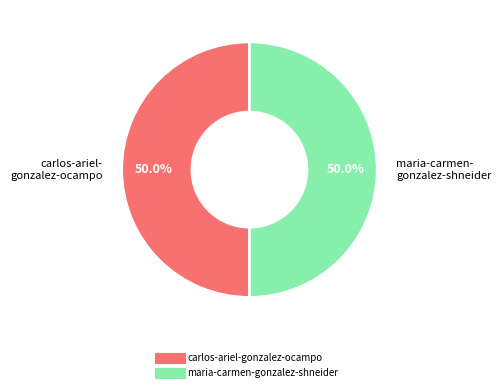

What is the total percentage of maria-carmen-gonzalez-shneider and carlos-ariel-gonzalez-ocampo?

100.0%